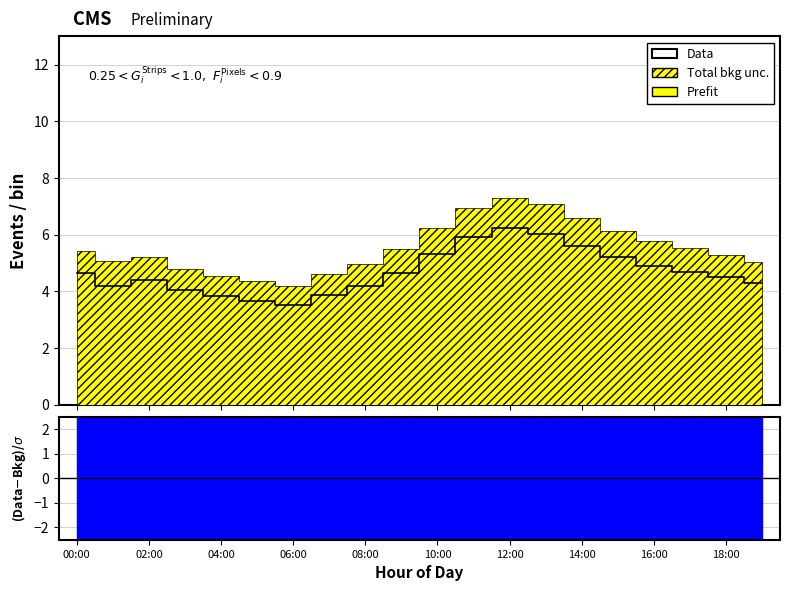

Which has a higher value, 14:00 or 14?

14